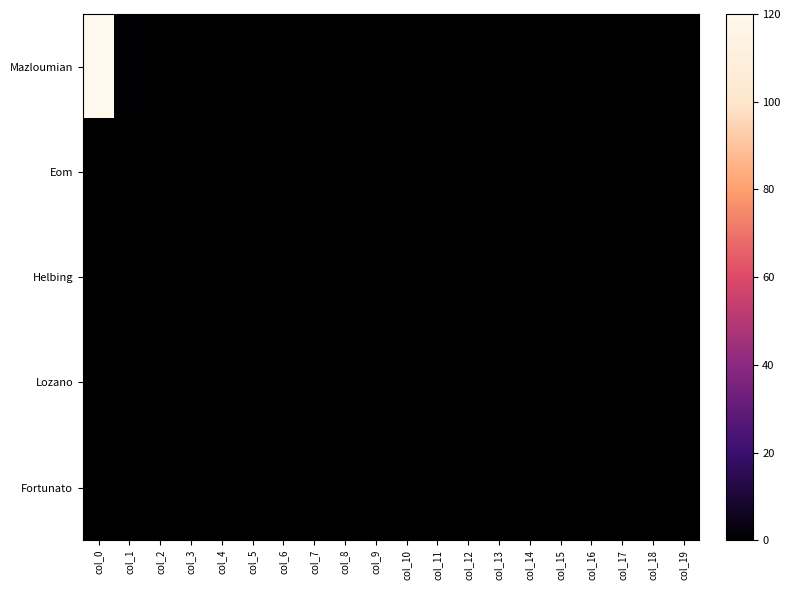

At which category is the sum across all series the highest?

col_0